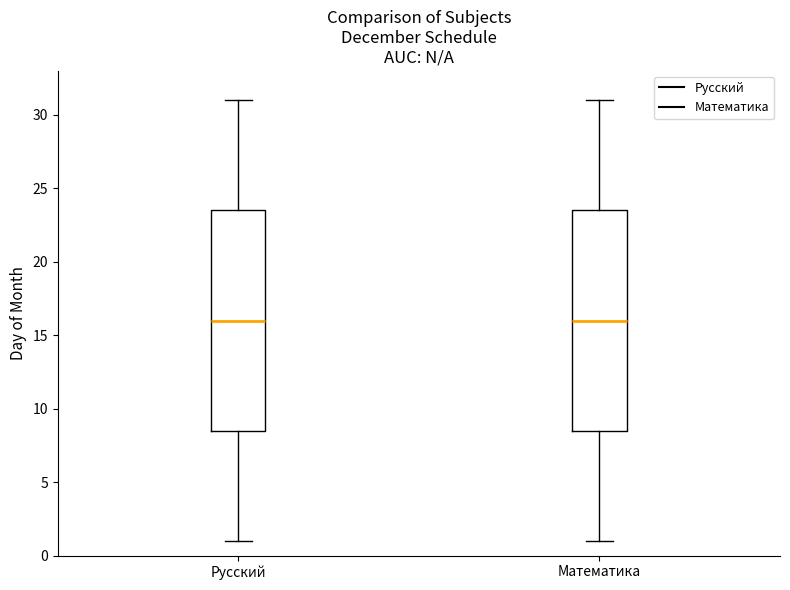

Reading left to right, read every box against the y-axis: the position of its median line, the range the box covers, and the ends of its whiskers. The values are not printed on the chart, so give them approximately, as read against the axis.

Русский: median 16.0, box 8.5 to 23.5, whiskers 1.0 to 31.0
Математика: median 16.0, box 8.5 to 23.5, whiskers 1.0 to 31.0